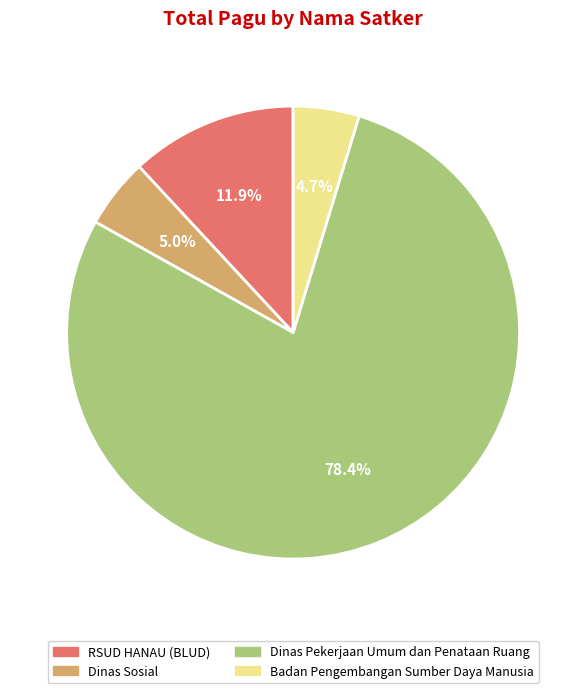

What is the ratio of the value at Dinas Pekerjaan Umum dan Penataan Ruang to the value at Badan Pengembangan Sumber Daya Manusia?

16.7